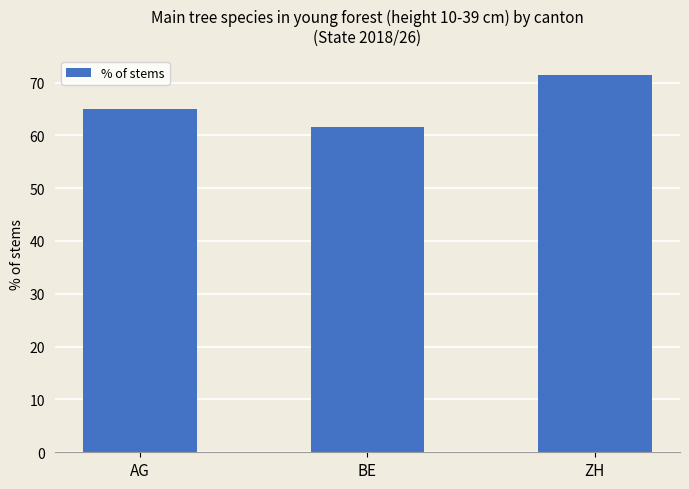

What is the value of the 1st bar from the left?

65.0